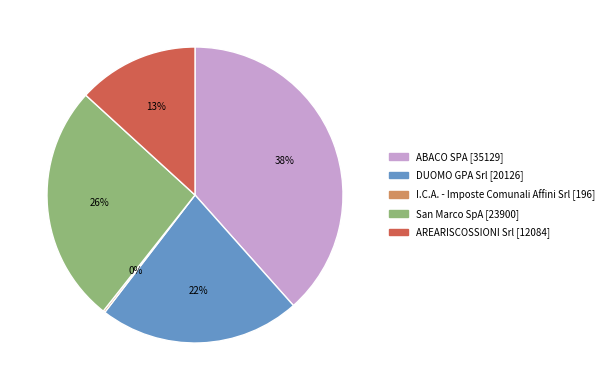

Is it true that DUOMO GPA Srl is 22% of the pie?

True